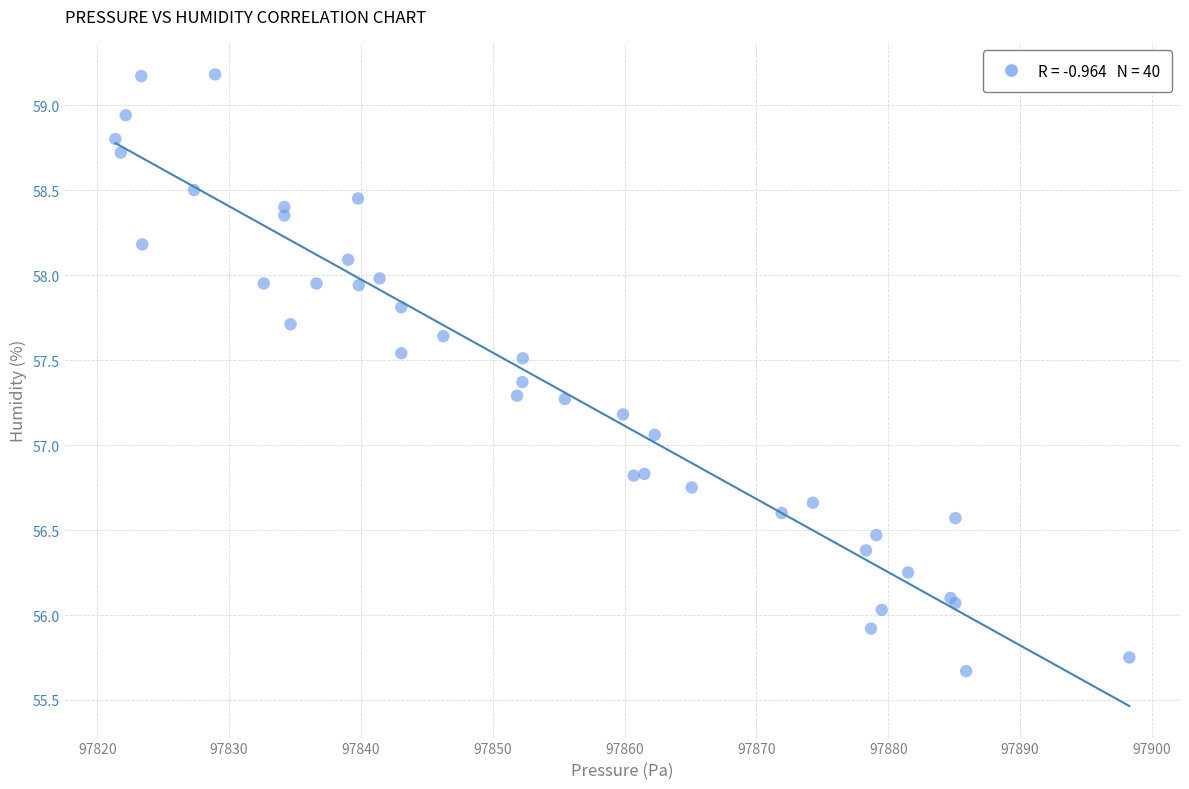

What Y value in the scatter plot is closest to 57?

57.1